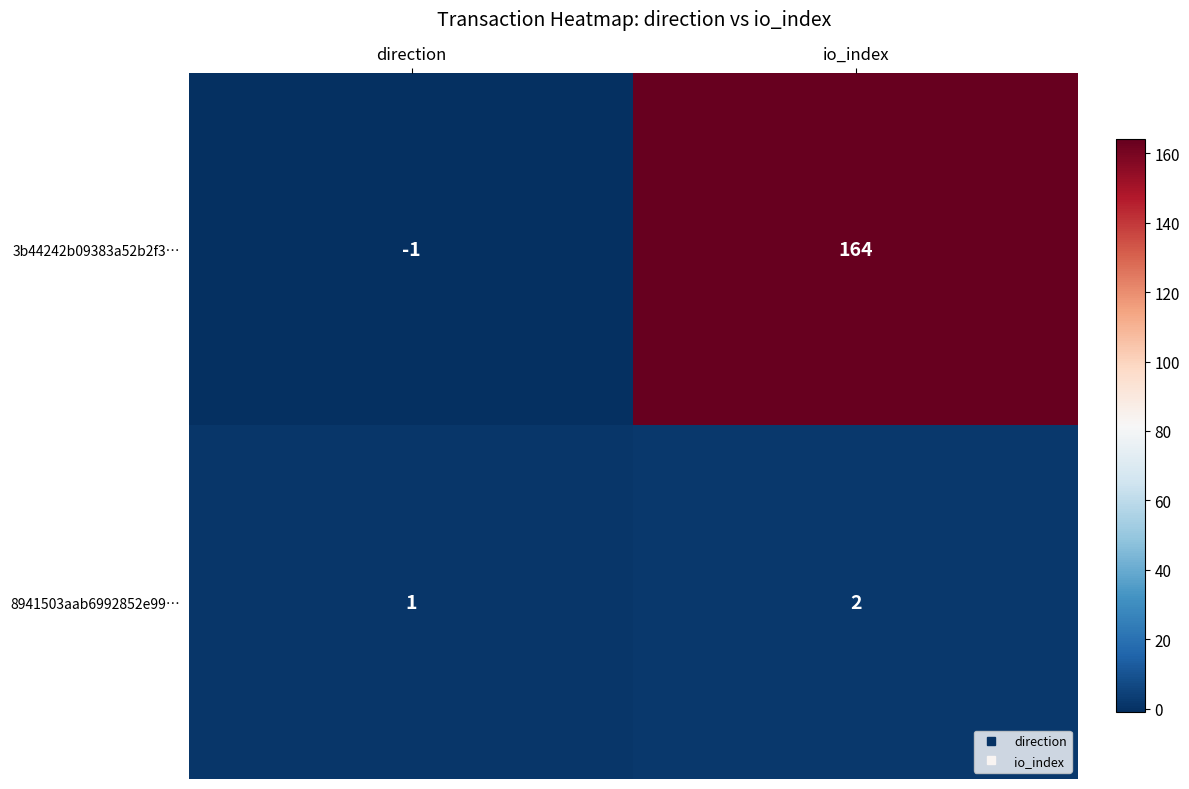

Is the value of 3b44242b09383a52b2f3… at io_index greater than the value of 8941503aab6992852e99… at direction?

Yes